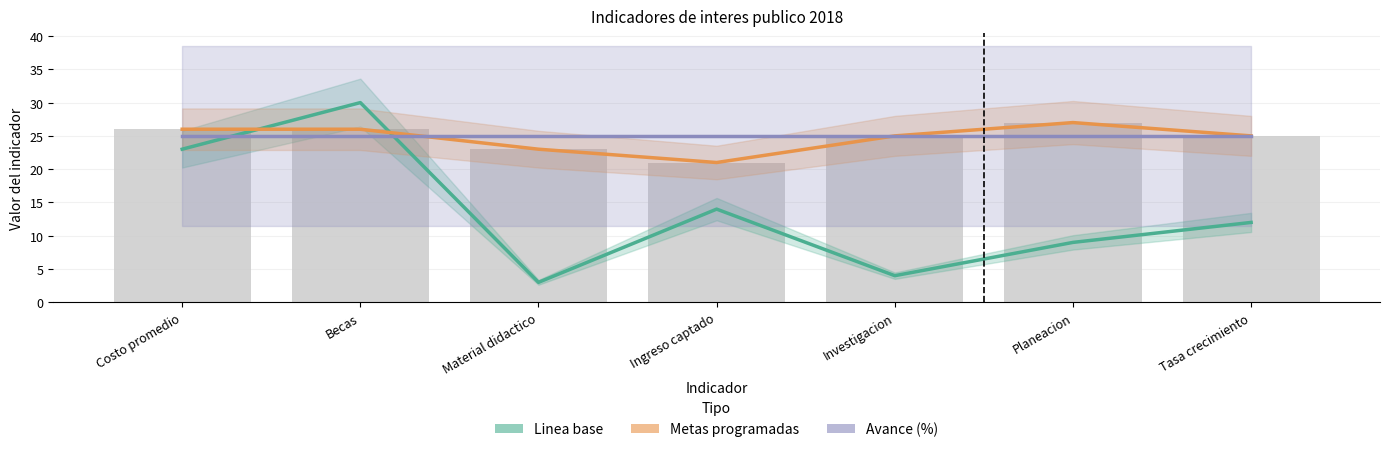

Reading left to right, transcribe all the data shown in this chart.

Linea base (Estimate): Costo promedio=23	Becas=30	Material didactico=3	Ingreso captado=14	Investigacion=4	Planeacion=9	Tasa crecimiento=12
Metas programadas (Estimate based on partial data): Costo promedio=26	Becas=26	Material didactico=23	Ingreso captado=21	Investigacion=25	Planeacion=27	Tasa crecimiento=25
Avance (Forecast): Costo promedio=25	Becas=25	Material didactico=25	Ingreso captado=25	Investigacion=25	Planeacion=25	Tasa crecimiento=25